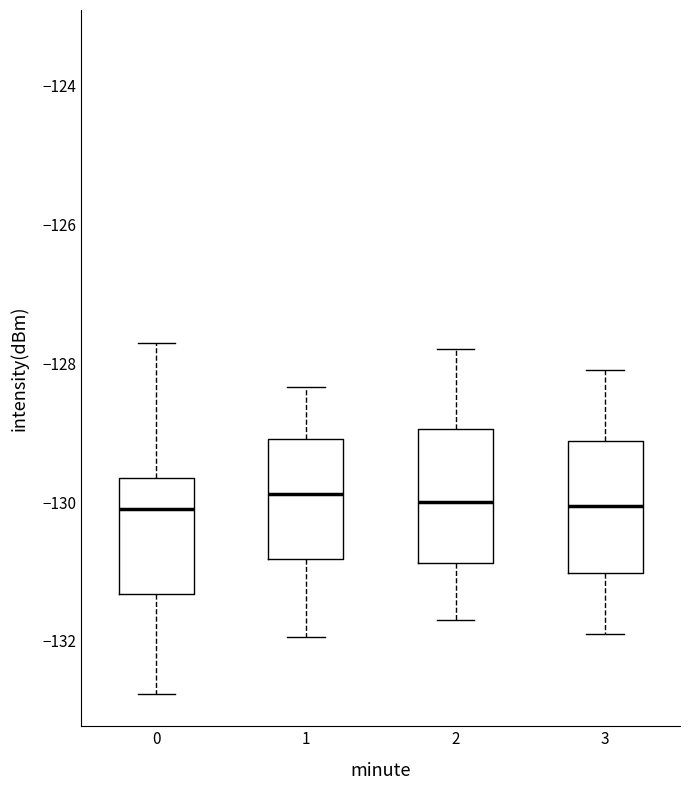

Reading left to right, transcribe this box plot: for each box, give where its median line is, the range the box spans, and where its two whiskers end, as read against the y-axis. The values are not printed on the chart, so give them approximately, as read against the axis.

0: median -130.2, box -131.4 to -129.6, whiskers -132.8 to -127.8
1: median -129.8, box -130.8 to -129.0, whiskers -132.0 to -128.4
2: median -130.0, box -130.8 to -129.0, whiskers -131.6 to -127.8
3: median -130.0, box -131.0 to -129.2, whiskers -131.8 to -128.0